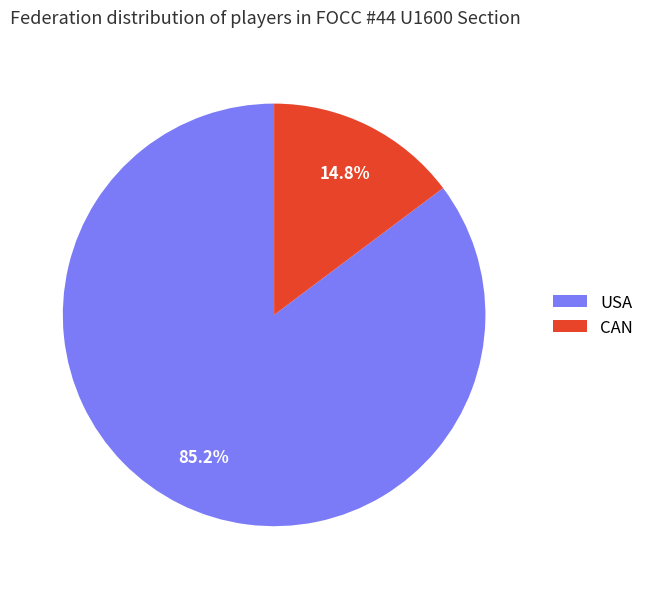

To the nearest percent, what percentage of the pie is USA?

85%